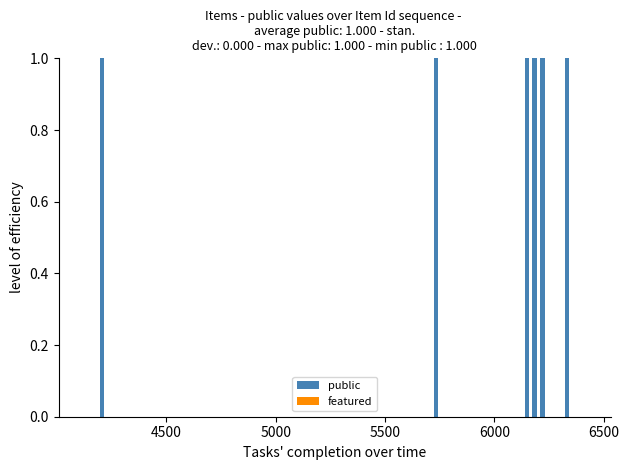

Reading left to right, transcribe all the data shown in this chart.

public: 1	1	1	1	1	1	1	1	1	1	1	1
featured: 0	0	0	0	0	0	0	0	0	0	0	0